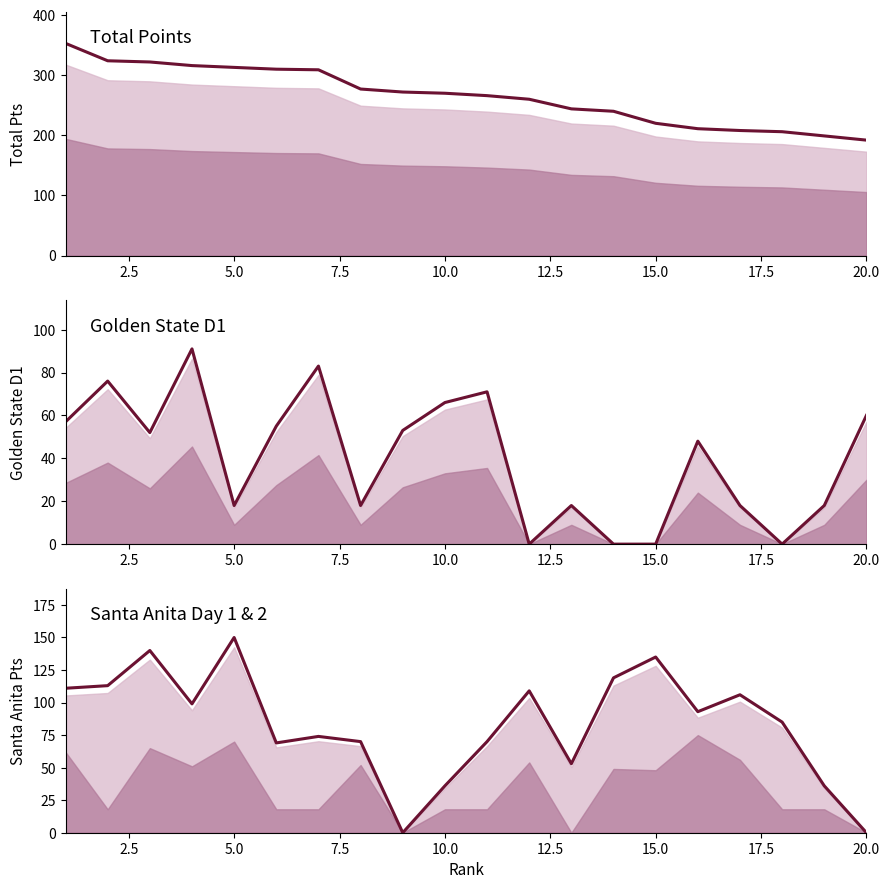

What are all the series names shown in the legend?

Total Pts, Golden State D1, Santa Anita Day 1+2